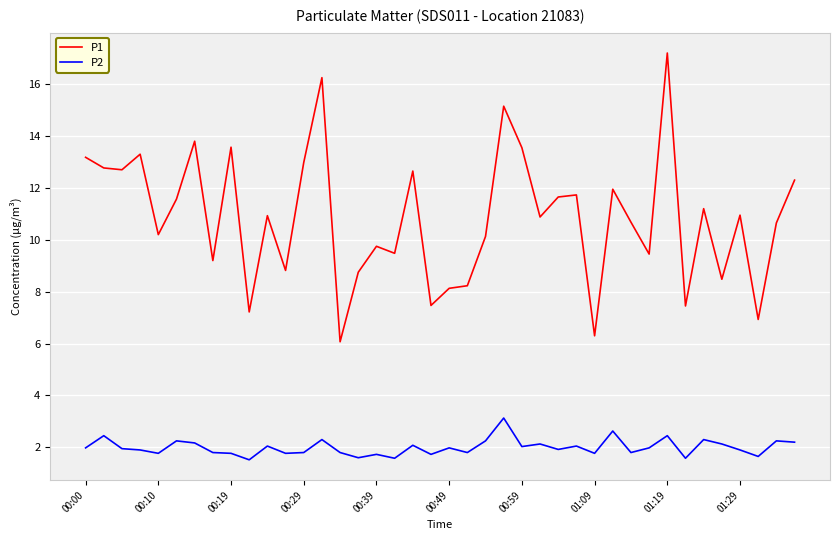

What is the lowest value of the P2 series?

1.5